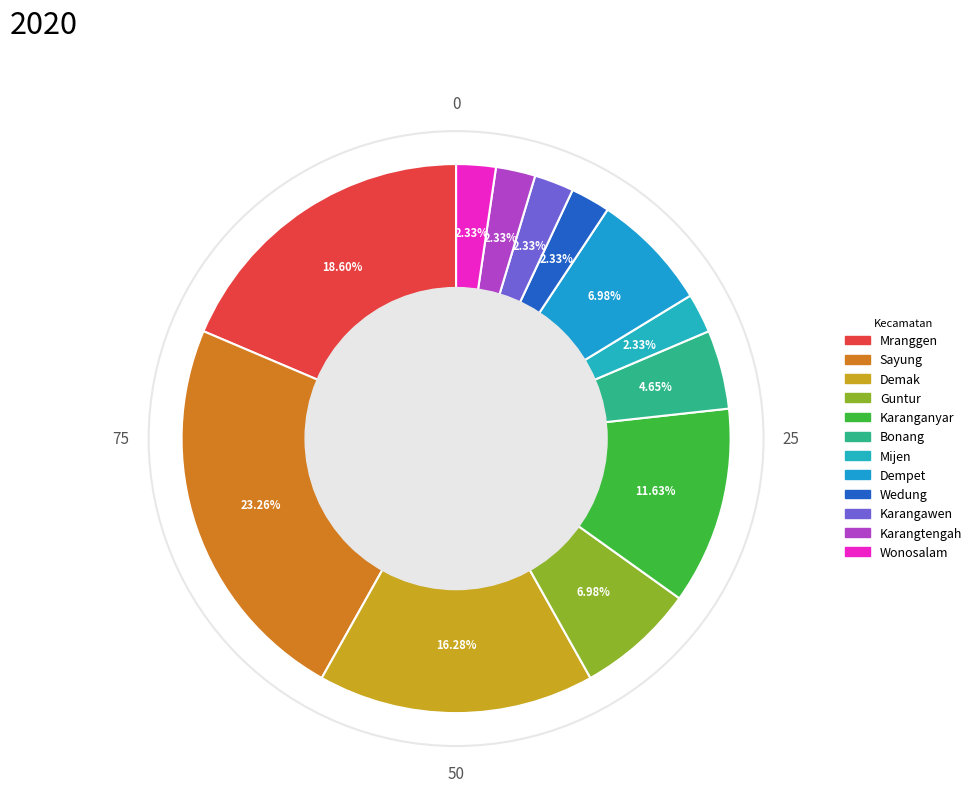

To the nearest percent, what is the difference between the largest and smallest slice percentages?

21%